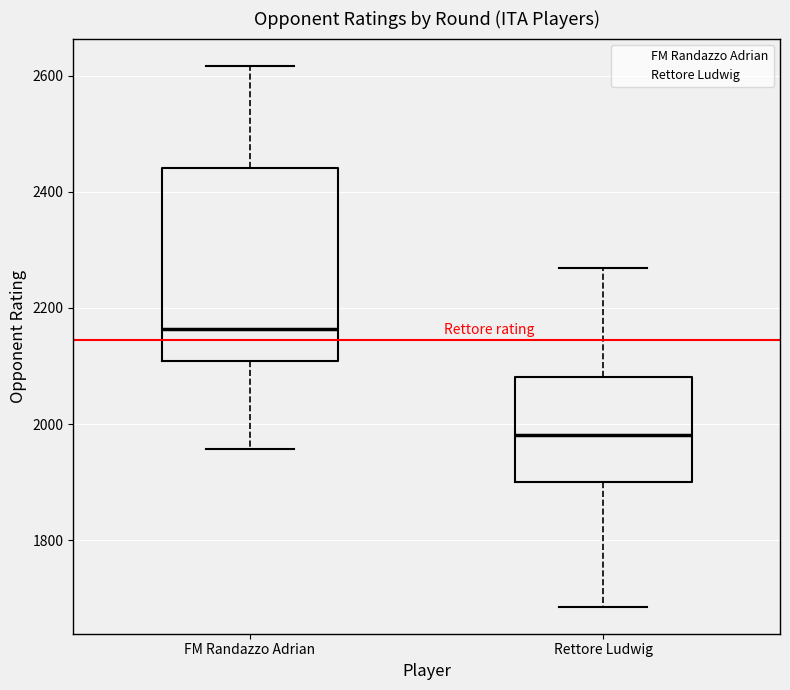

Which box has the lowest median line?

Rettore Ludwig